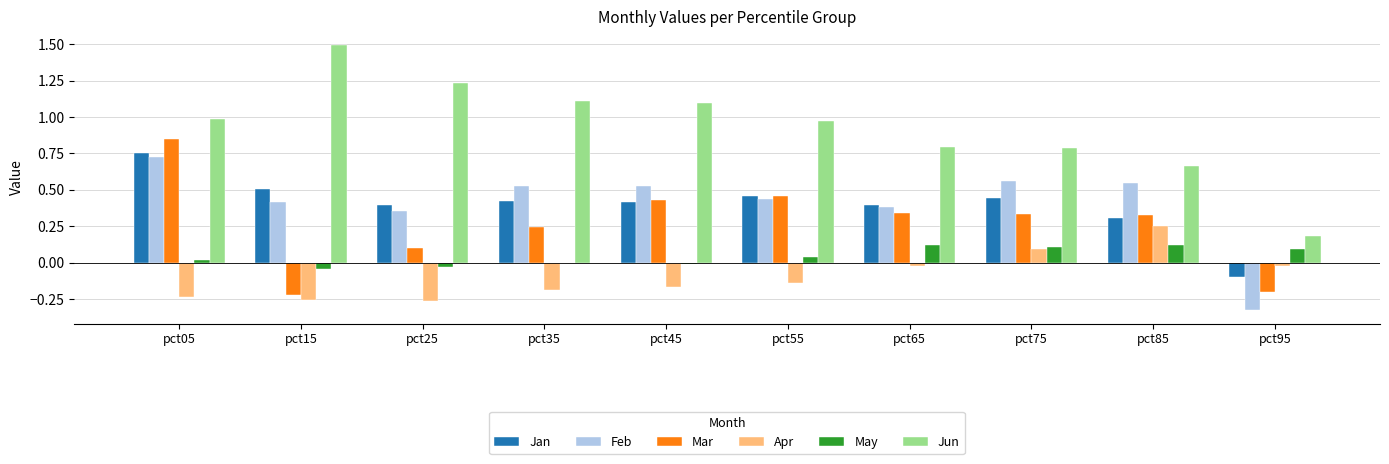

At which category does the chart reach its peak across all series?

pct15